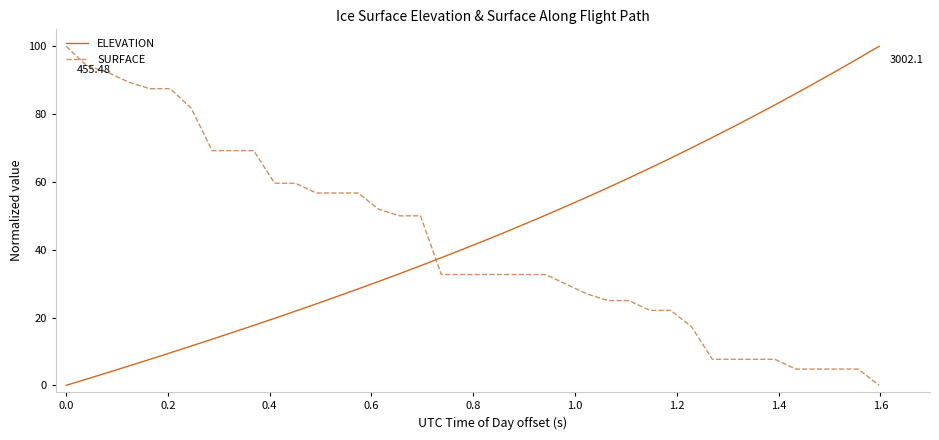

How many positive values does the ELEVATION series have?

39